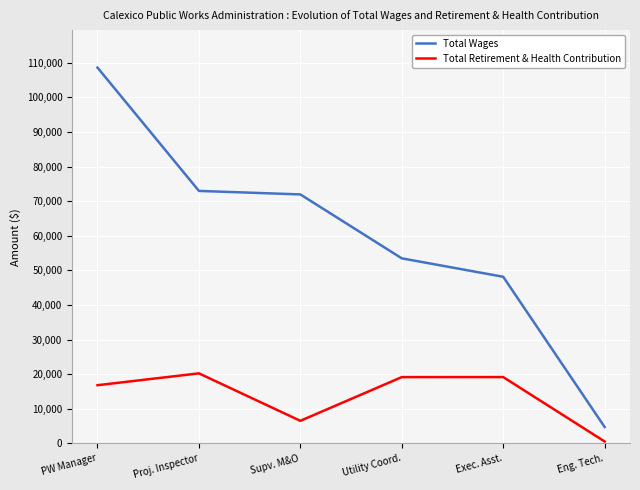

How many lines are shown in the chart?

2